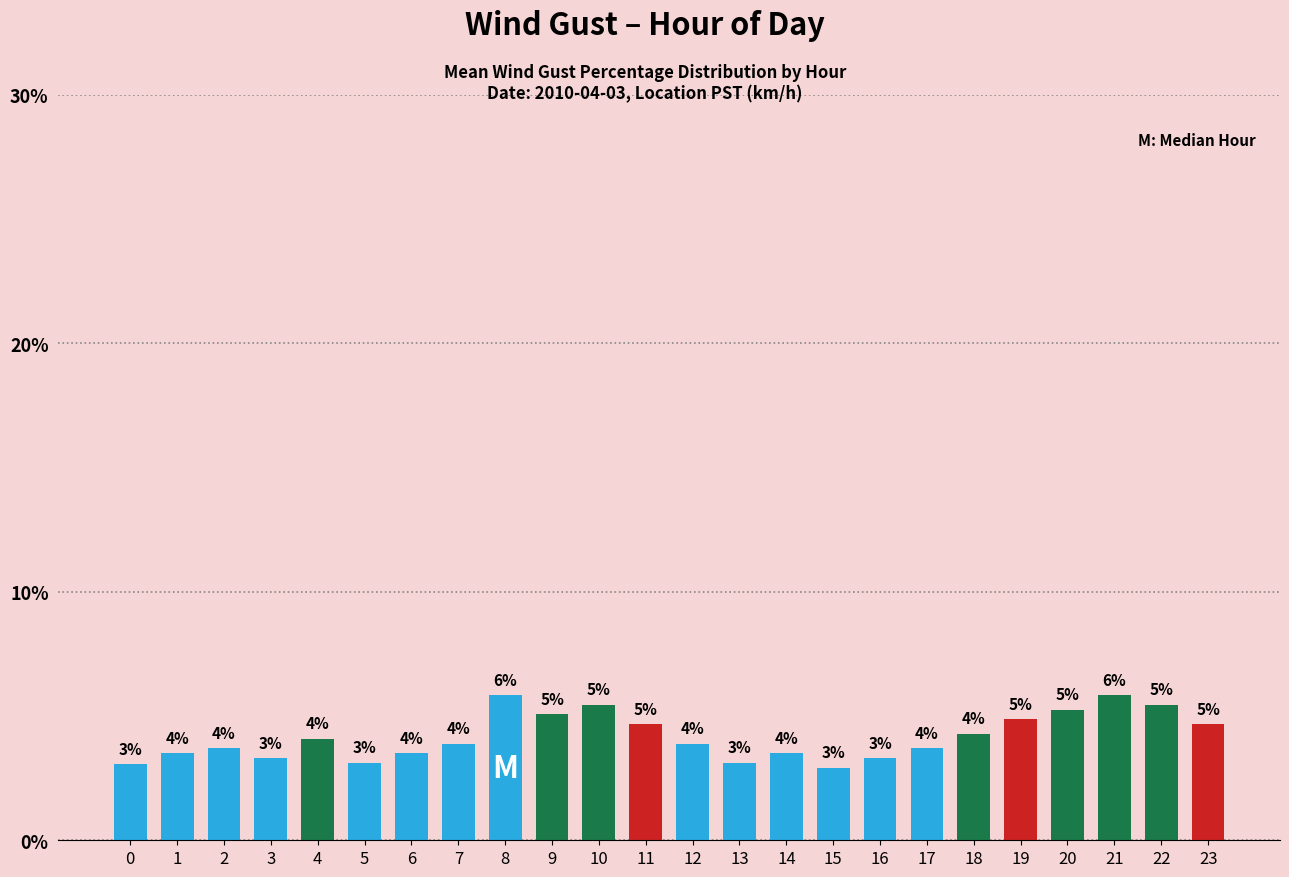

Reading right to left, list all the values displayed in this chart.

4.7	5.5	5.8	5.3	4.9	4.3	3.7	3.3	2.9	3.5	3.1	3.9	4.7	5.5	5.1	5.8	3.9	3.5	3.1	4.1	3.3	3.7	3.5	3.1